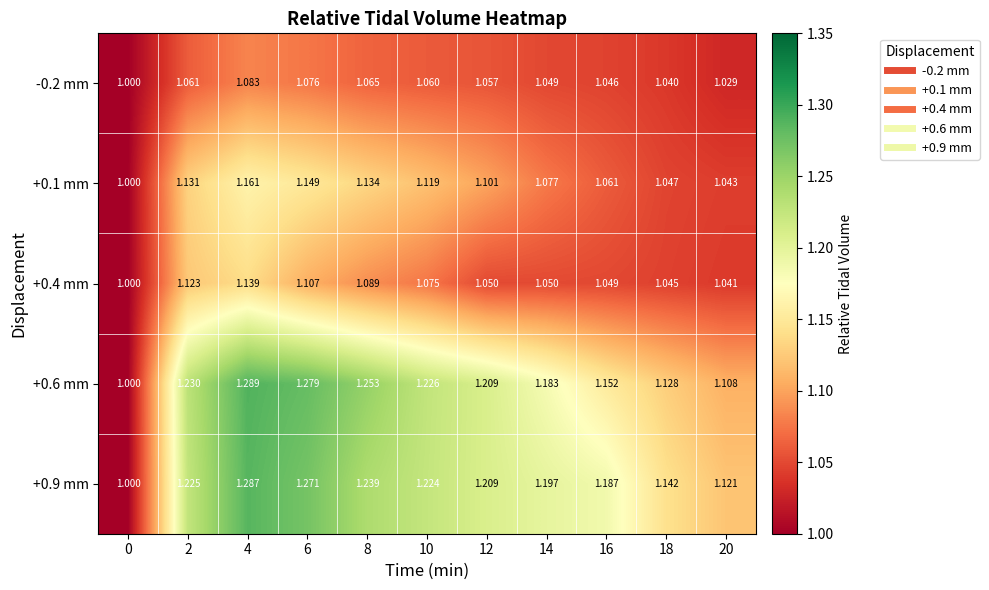

Is the value of +0.9 mm at 20 greater than the value of +0.6 mm at 14?

No